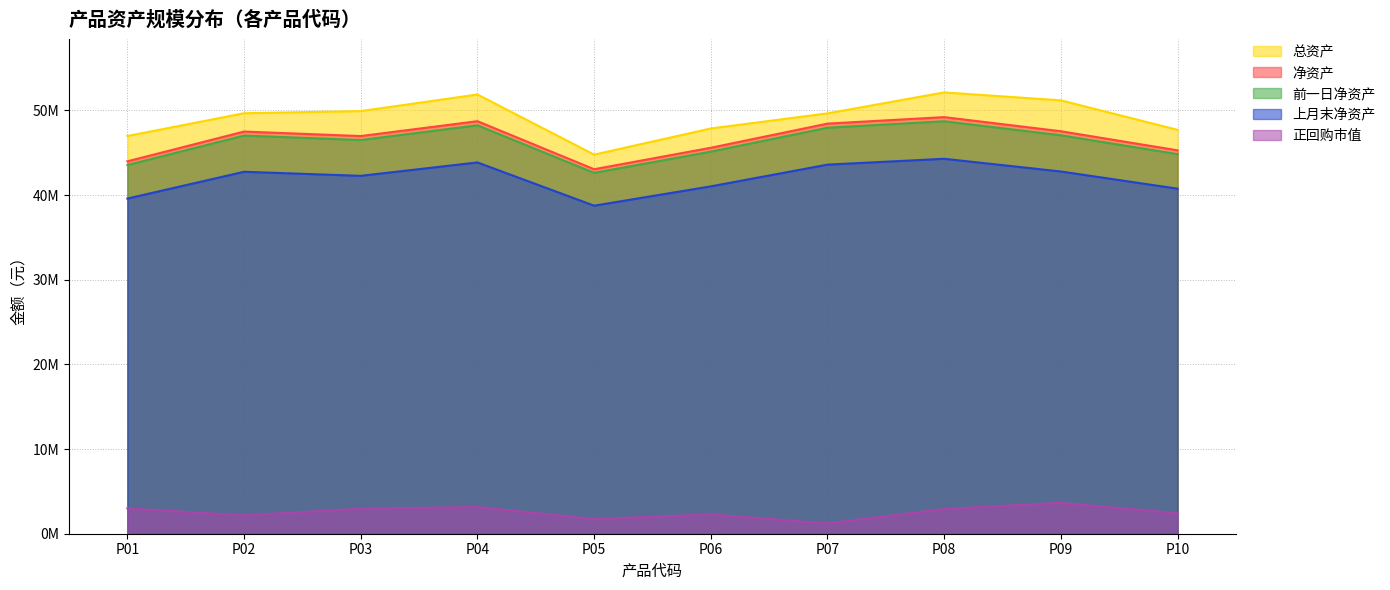

How many data points does each series have?

10